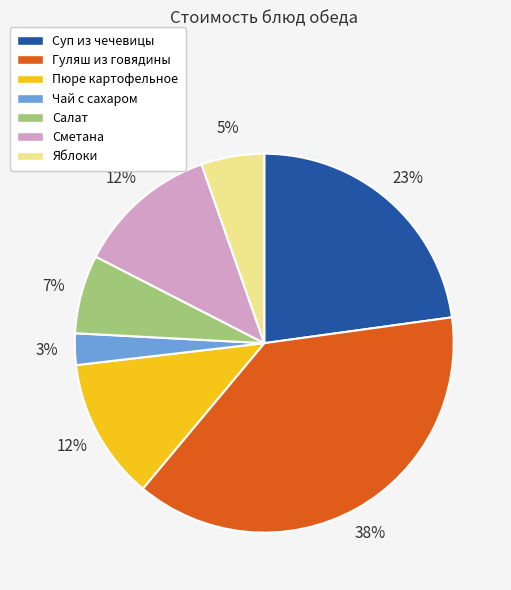

To the nearest percent, what is the difference between the Чай с сахаром and Пюре картофельное slice percentages?

9%